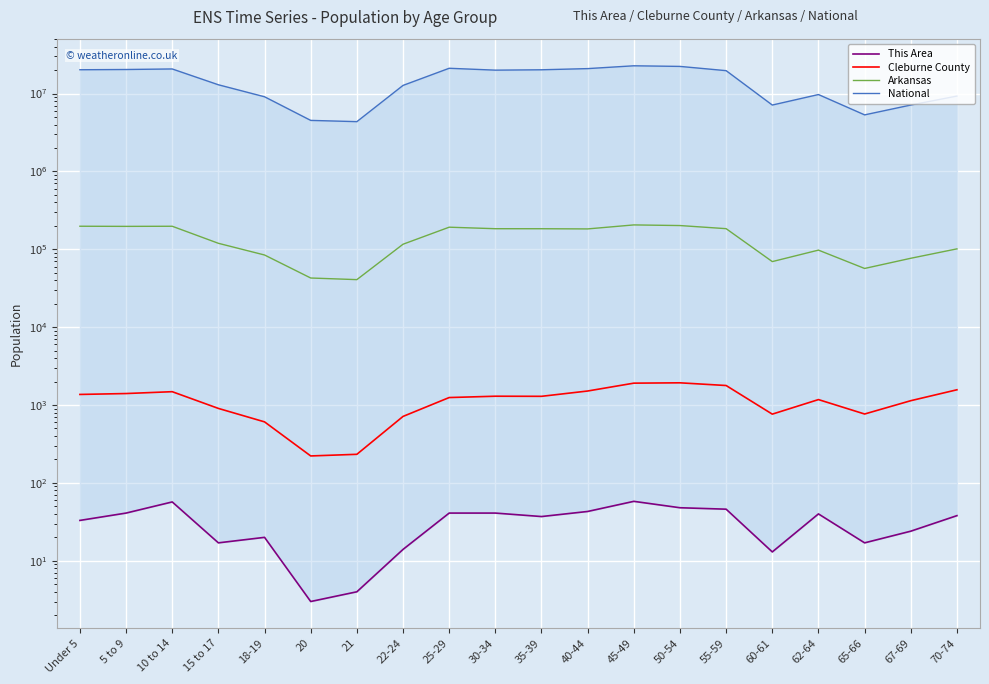

What is the difference between the highest and lowest values at 67-69?

7115337